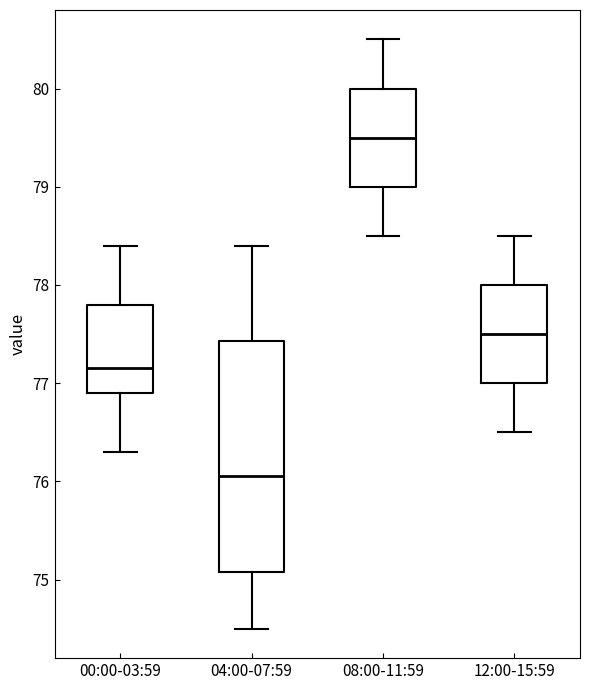

Reading left to right, read every box against the y-axis: the position of its median line, the range the box covers, and the ends of its whiskers. The values are not printed on the chart, so give them approximately, as read against the axis.

00:00-03:59: median 77.2, box 76.9 to 77.8, whiskers 76.3 to 78.4
04:00-07:59: median 76.1, box 75.1 to 77.4, whiskers 74.5 to 78.4
08:00-11:59: median 79.5, box 79.0 to 80.0, whiskers 78.5 to 80.5
12:00-15:59: median 77.5, box 77.0 to 78.0, whiskers 76.5 to 78.5